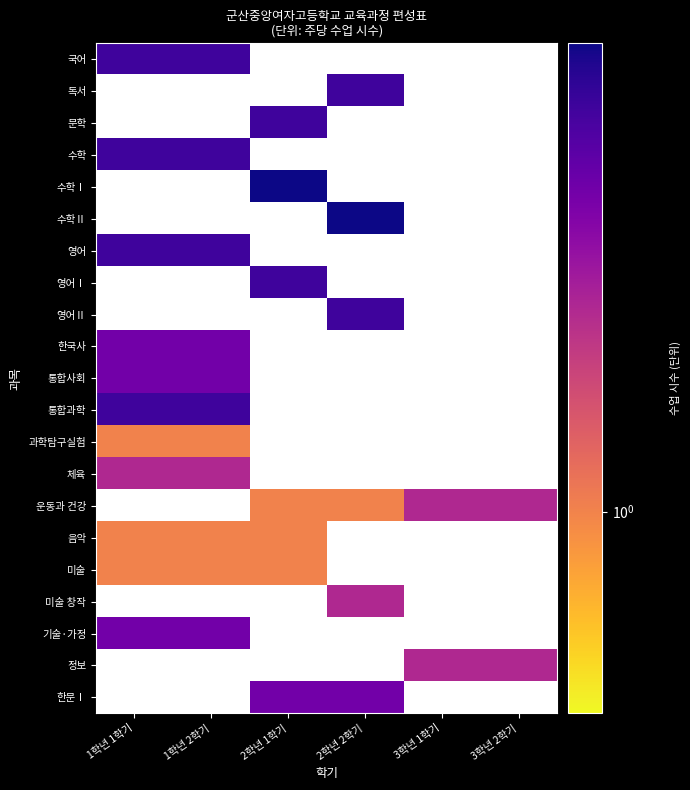

What is the smallest value displayed?

1.0